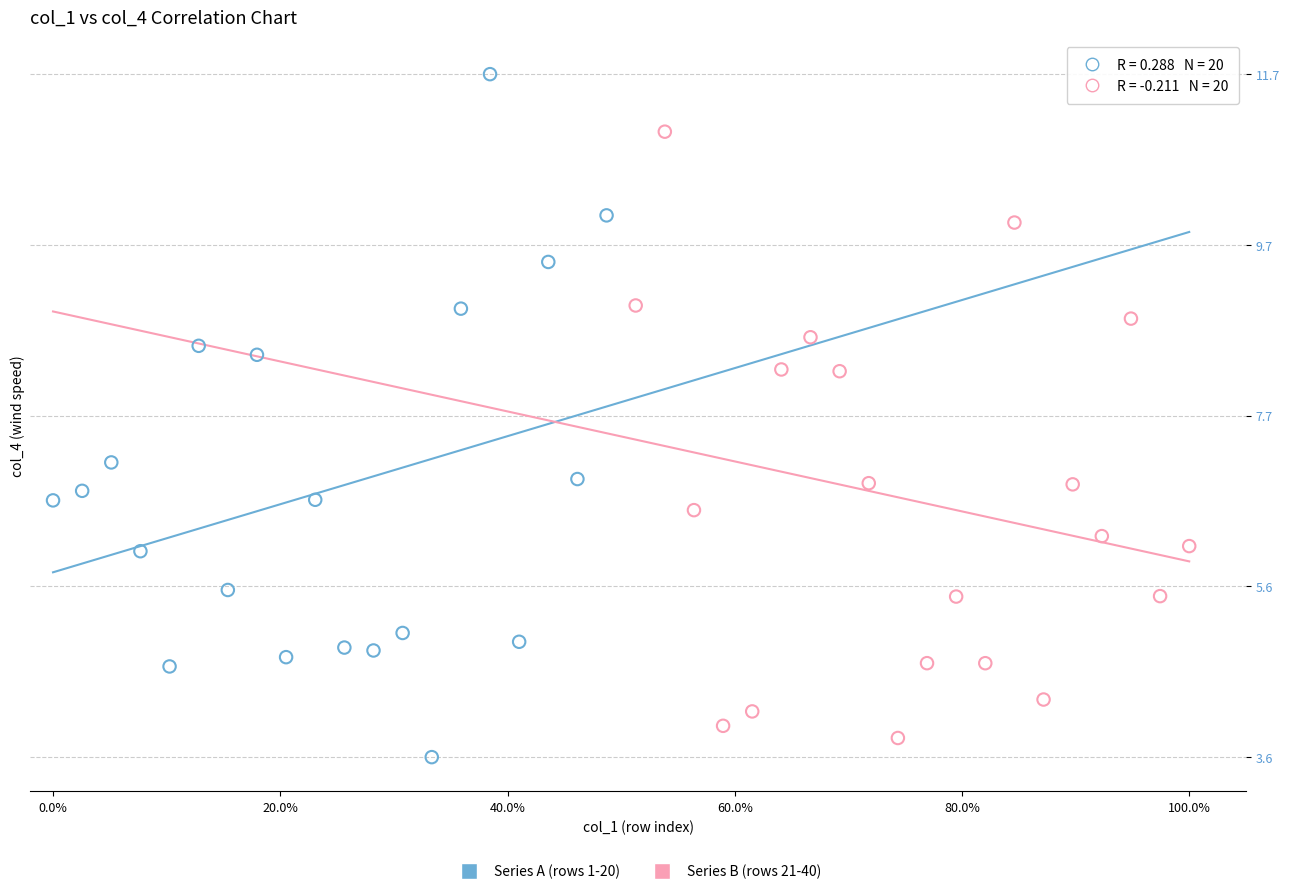

Which series contains the highest Y value?

Series A (rows 1-20)